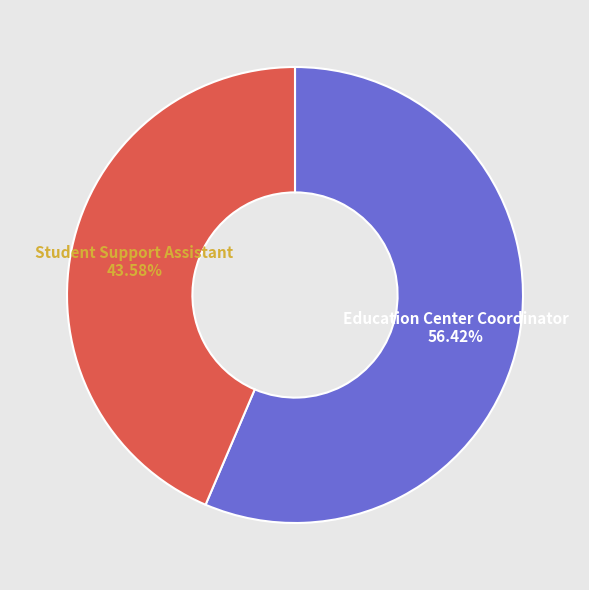

Does any single category account for the majority?

Yes